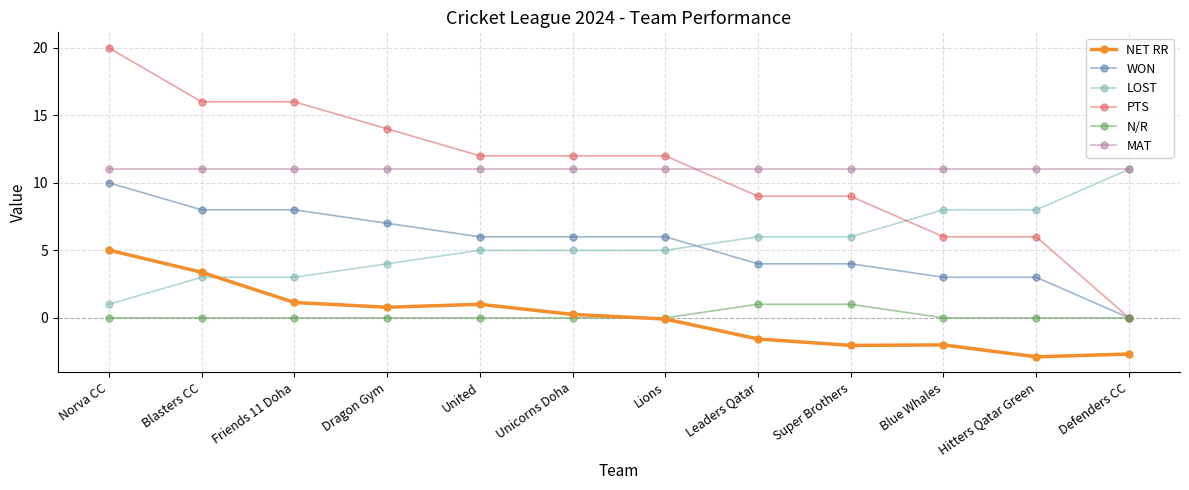

Reading left to right, transcribe all the data shown in this chart.

NET RR: Norva CC=5.0	Blasters CC=3.4	Friends 11 Doha=1.1	Dragon Gym=0.8	United=1.0	Unicorns Doha=0.3	Lions=-0.1	Leaders Qatar=-1.6	Super Brothers=-2.0	Blue Whales=-2.0	Hitters Qatar Green=-2.9	Defenders CC=-2.7
WON: Norva CC=10.0	Blasters CC=8.0	Friends 11 Doha=8.0	Dragon Gym=7.0	United=6.0	Unicorns Doha=6.0	Lions=6.0	Leaders Qatar=4.0	Super Brothers=4.0	Blue Whales=3.0	Hitters Qatar Green=3.0	Defenders CC=0.0
LOST: Norva CC=1.0	Blasters CC=3.0	Friends 11 Doha=3.0	Dragon Gym=4.0	United=5.0	Unicorns Doha=5.0	Lions=5.0	Leaders Qatar=6.0	Super Brothers=6.0	Blue Whales=8.0	Hitters Qatar Green=8.0	Defenders CC=11.0
PTS: Norva CC=20.0	Blasters CC=16.0	Friends 11 Doha=16.0	Dragon Gym=14.0	United=12.0	Unicorns Doha=12.0	Lions=12.0	Leaders Qatar=9.0	Super Brothers=9.0	Blue Whales=6.0	Hitters Qatar Green=6.0	Defenders CC=0.0
N/R: Norva CC=0.0	Blasters CC=0.0	Friends 11 Doha=0.0	Dragon Gym=0.0	United=0.0	Unicorns Doha=0.0	Lions=0.0	Leaders Qatar=1.0	Super Brothers=1.0	Blue Whales=0.0	Hitters Qatar Green=0.0	Defenders CC=0.0
MAT: Norva CC=11.0	Blasters CC=11.0	Friends 11 Doha=11.0	Dragon Gym=11.0	United=11.0	Unicorns Doha=11.0	Lions=11.0	Leaders Qatar=11.0	Super Brothers=11.0	Blue Whales=11.0	Hitters Qatar Green=11.0	Defenders CC=11.0